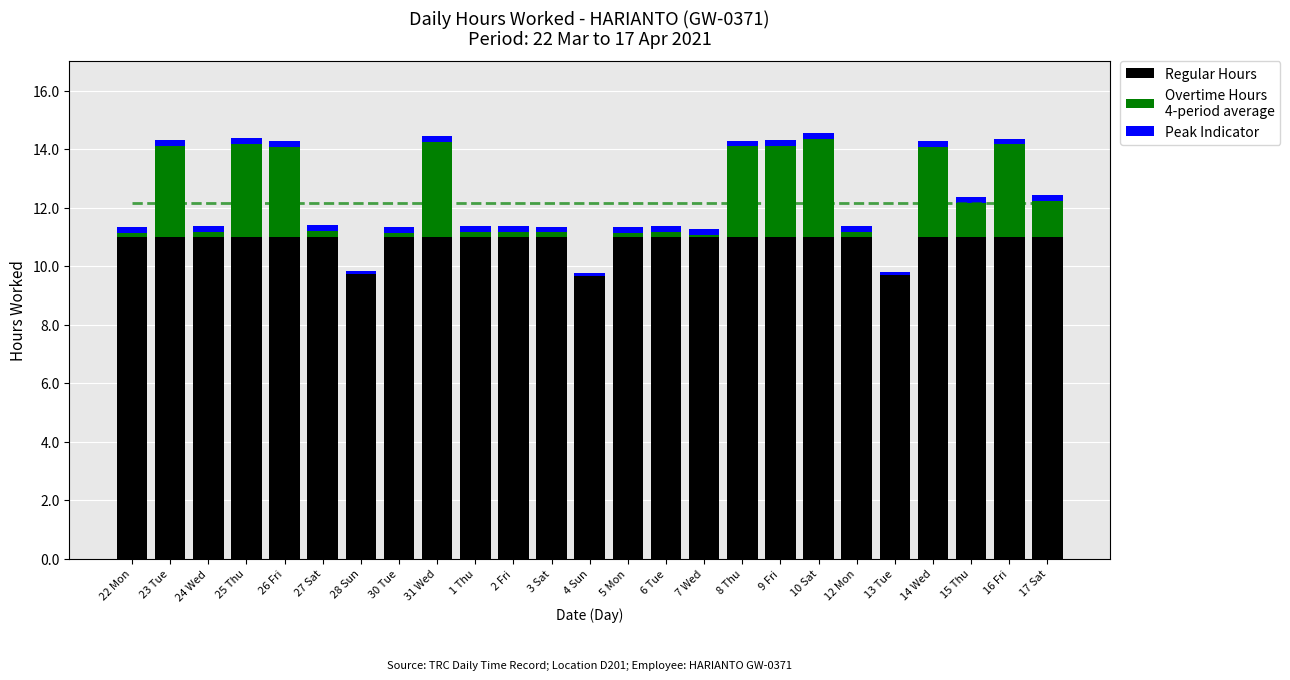

Are the bars horizontal?

No